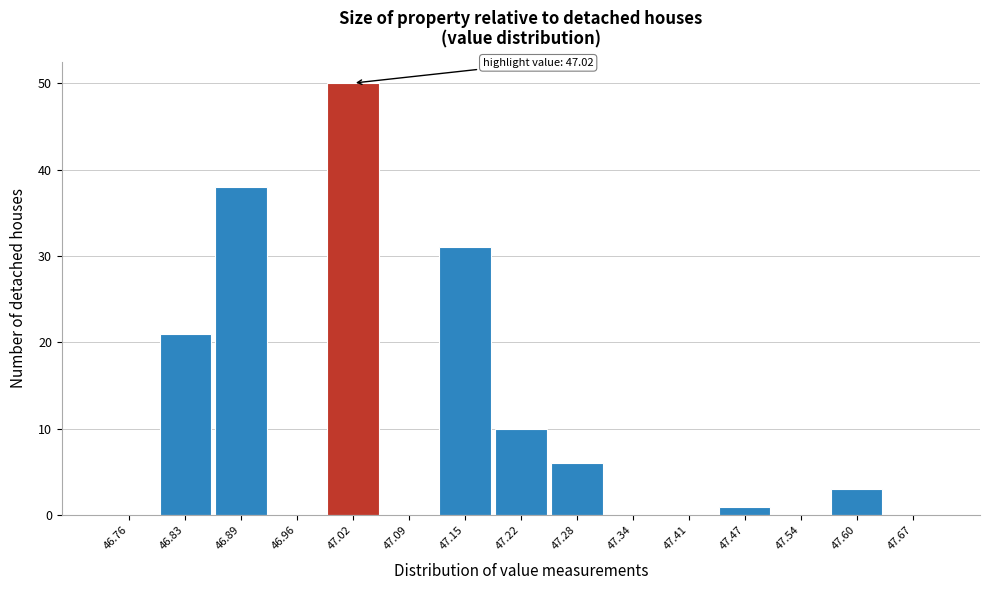

Over which range of the x-axis is the bar tallest?

46.99 to 47.05